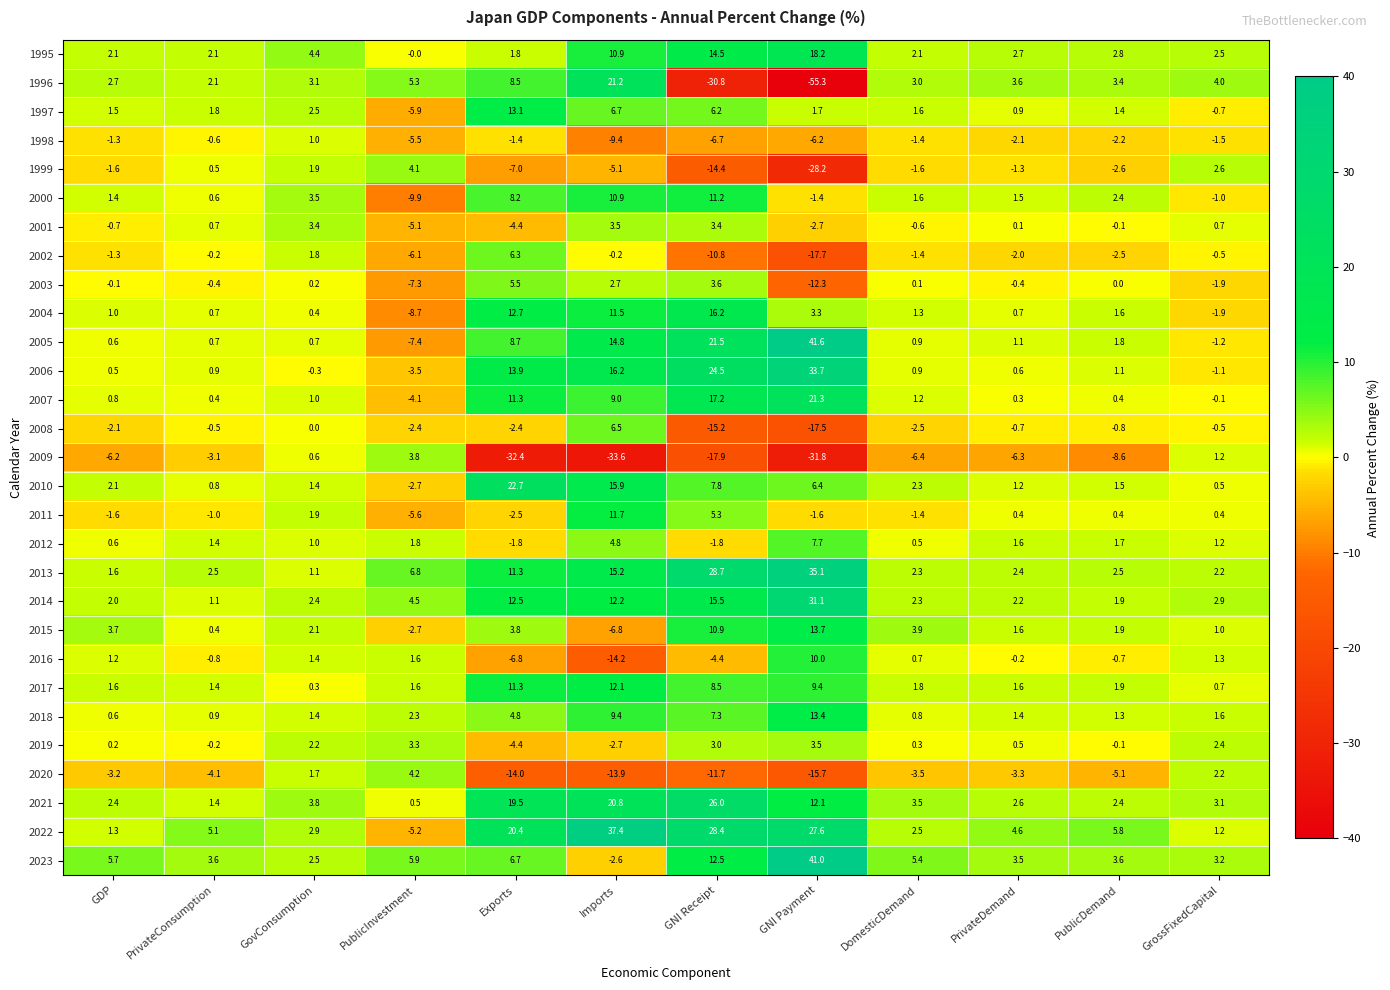

Is it true that 2000 equals 3.5 at GovConsumption?

True